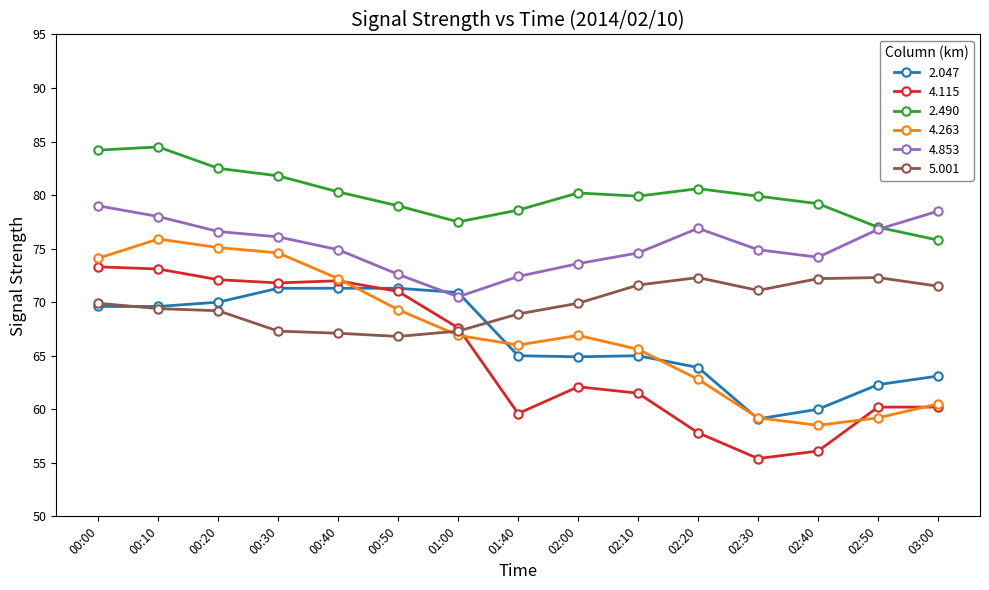

The 4.853 series shows 32.4 at 02:00. True or false?

False